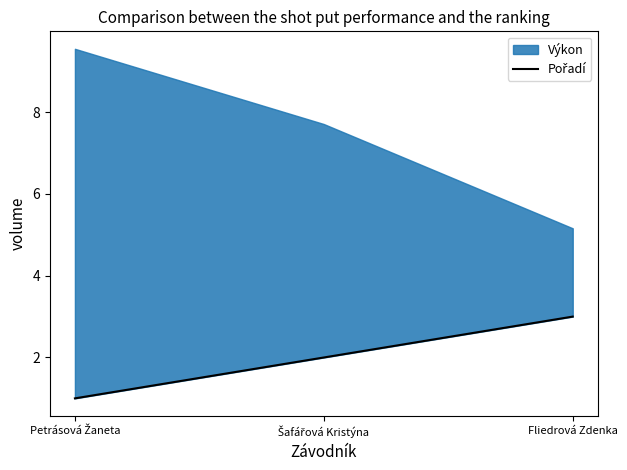

Count the values in the range 1 to 3.

3